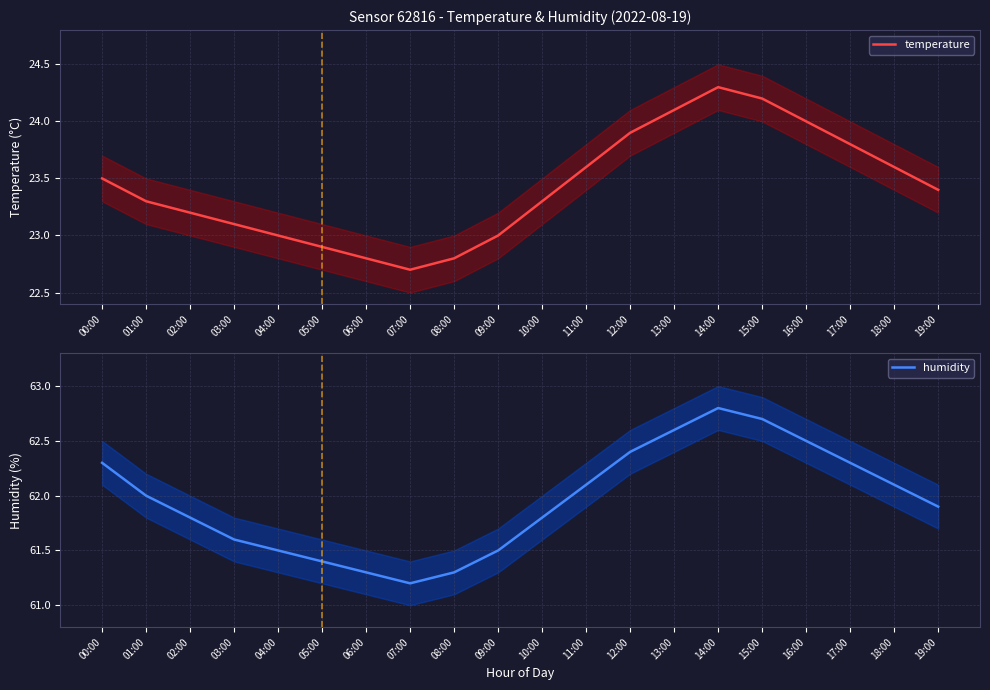

Which series has the largest total across all categories?

humidity